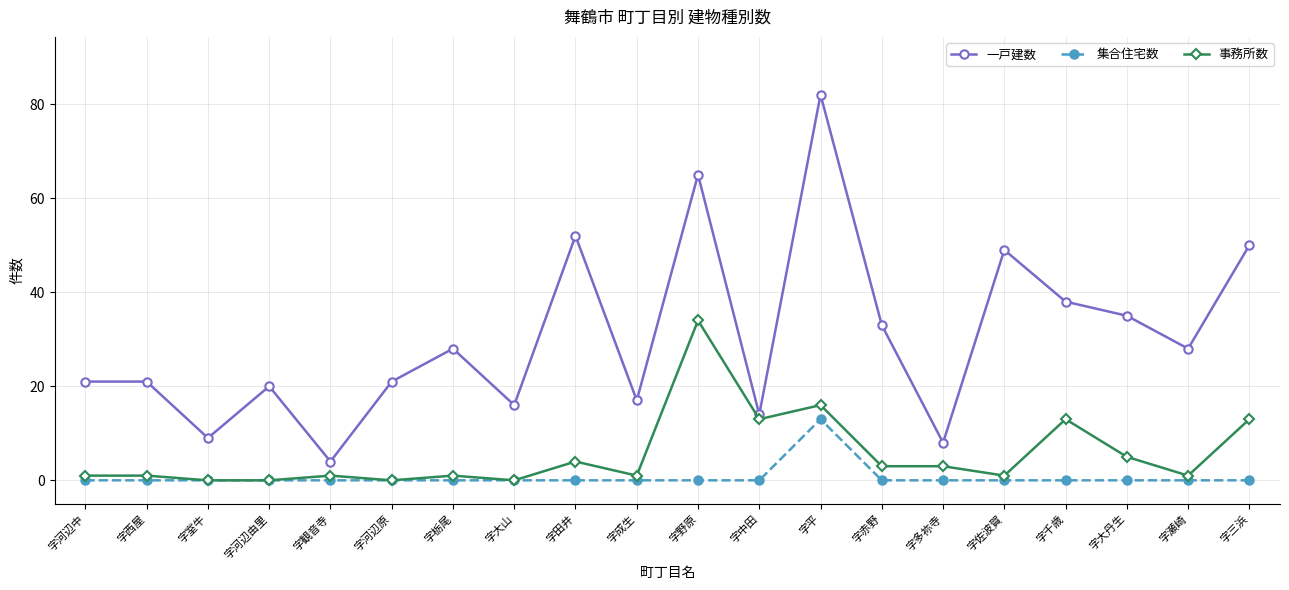

What is the spread (max minus min) of values at 字大山?

16